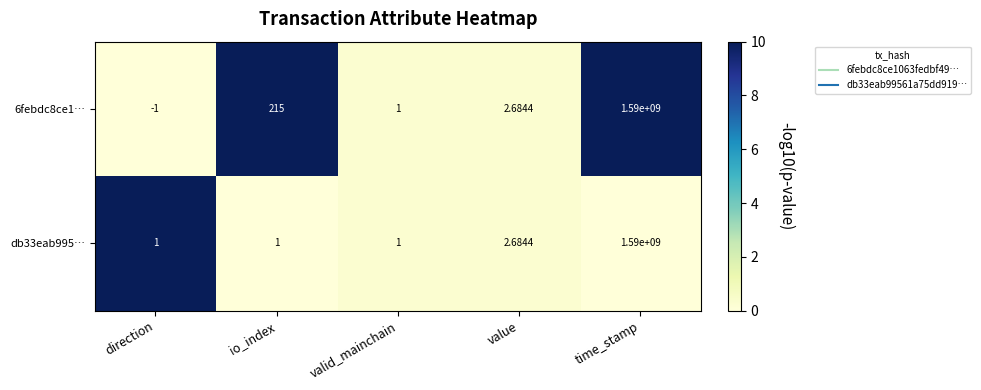

At which label is db33eab995… closest to 795000000?

value